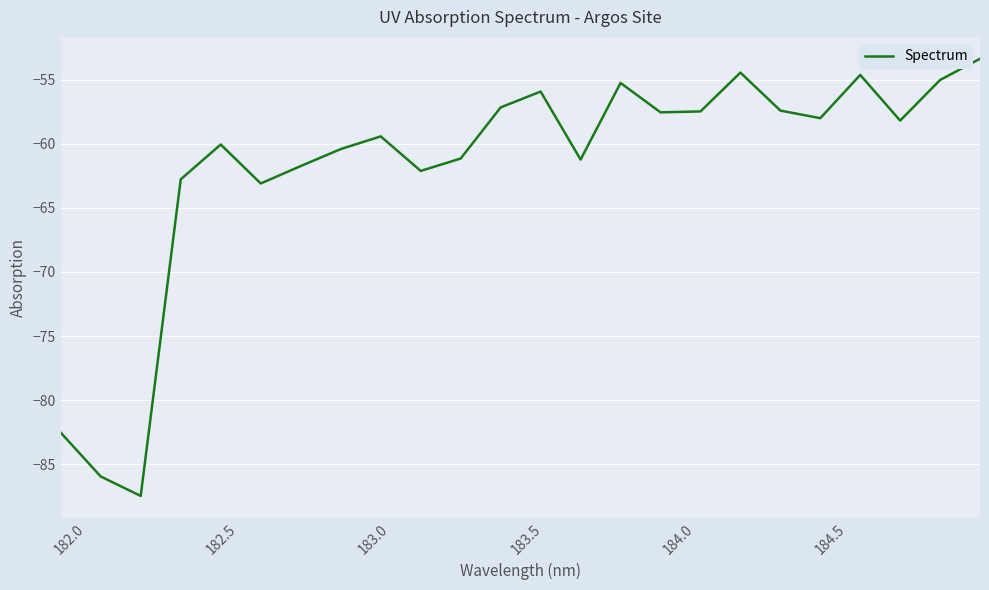

What is the difference between the maximum and minimum values?

34.1